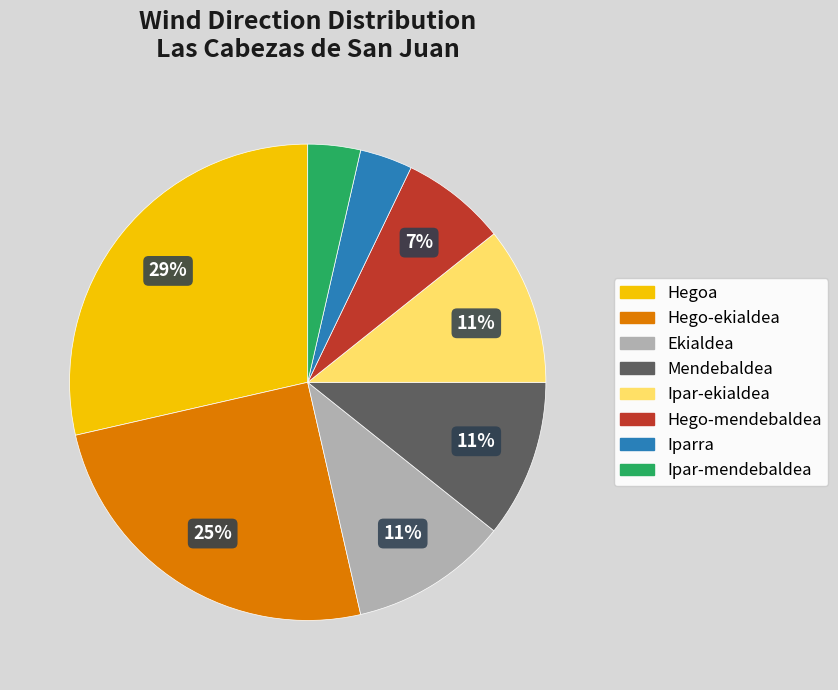

Which slice is the largest?

Hegoa